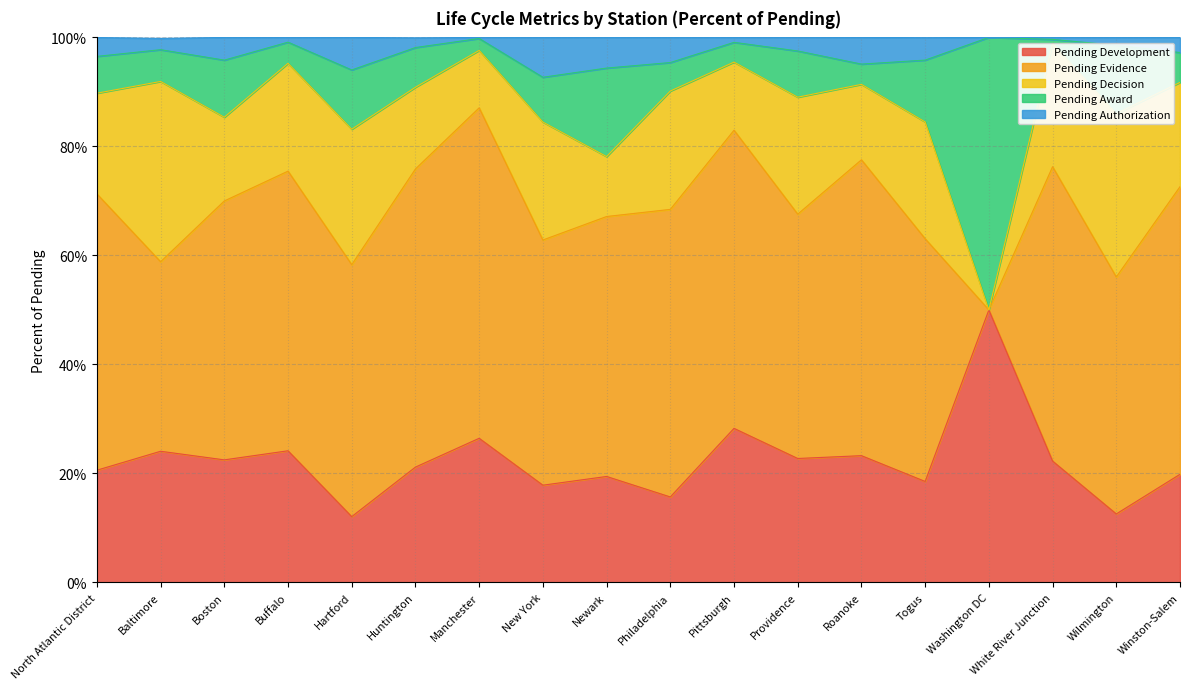

How many categories are shown in the chart?

18